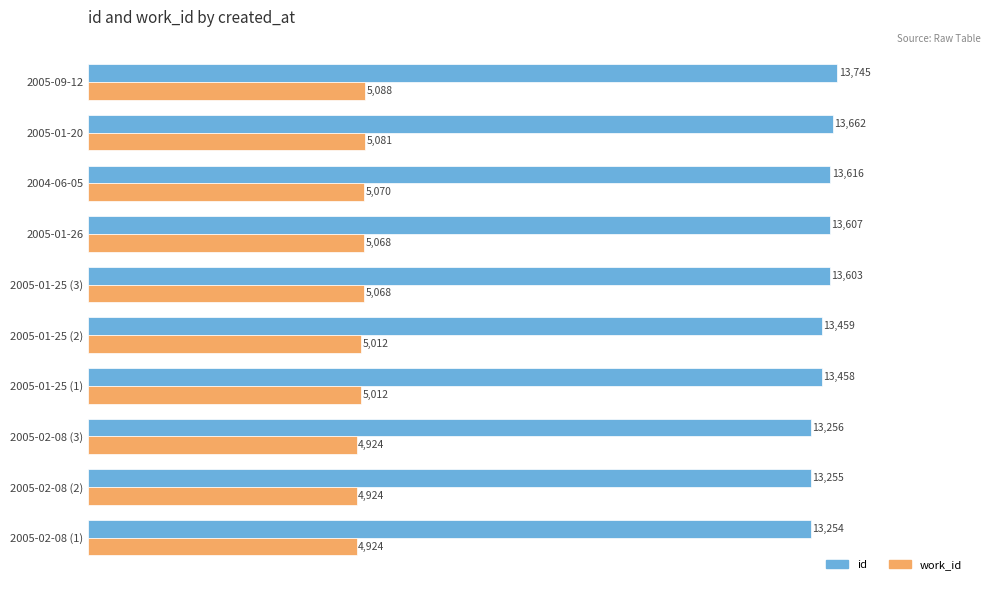

At which label is id closest to 13499?

2005-01-25 (2)